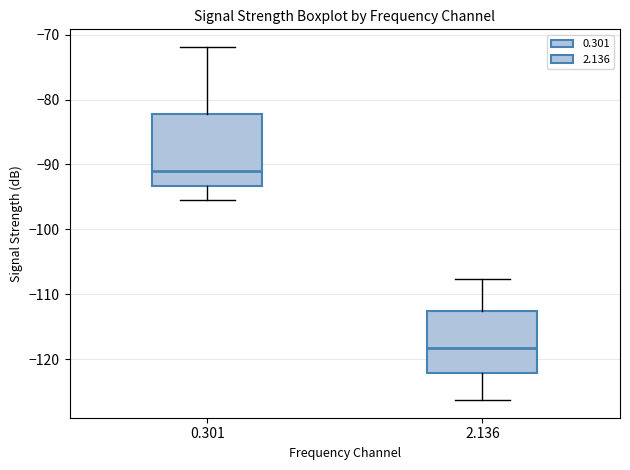

Reading left to right, read every box against the y-axis: the position of its median line, the range the box covers, and the ends of its whiskers. The values are not printed on the chart, so give them approximately, as read against the axis.

0.301: median -91, box -93 to -82, whiskers -95 to -72
2.136: median -118, box -122 to -113, whiskers -126 to -108